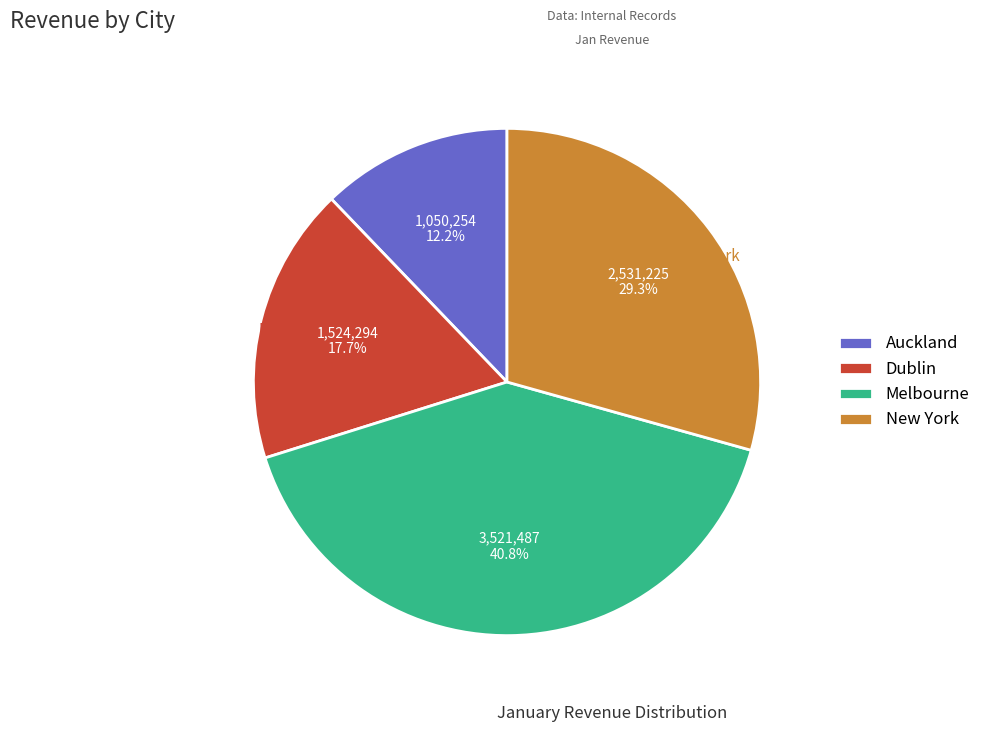

What is the largest slice in the pie chart?

Melbourne